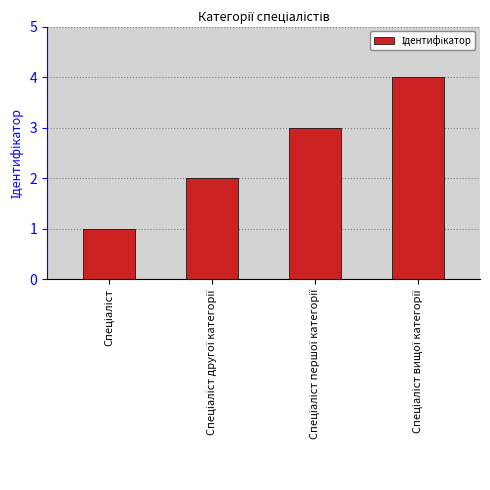

What is the sum of all values?

10